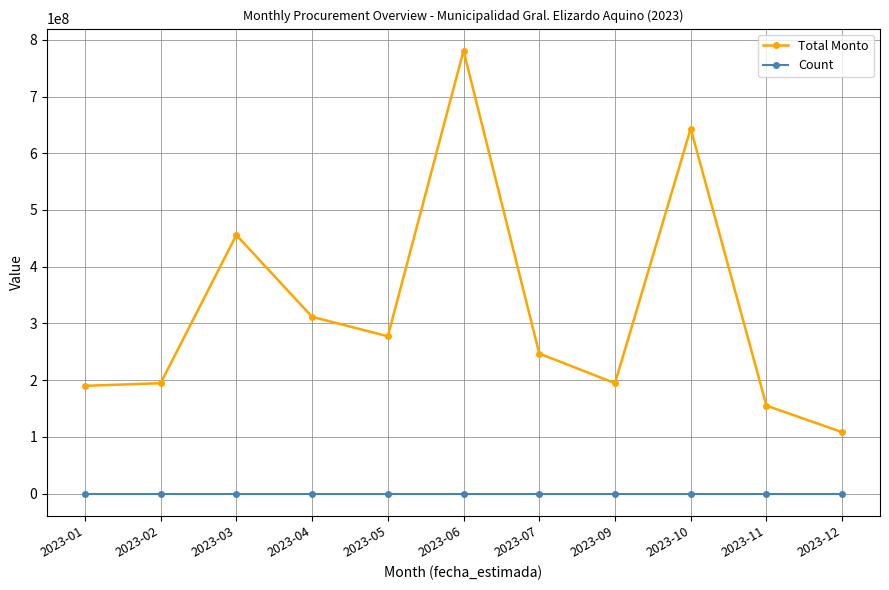

How many interior local peaks does the Total Monto series have?

3